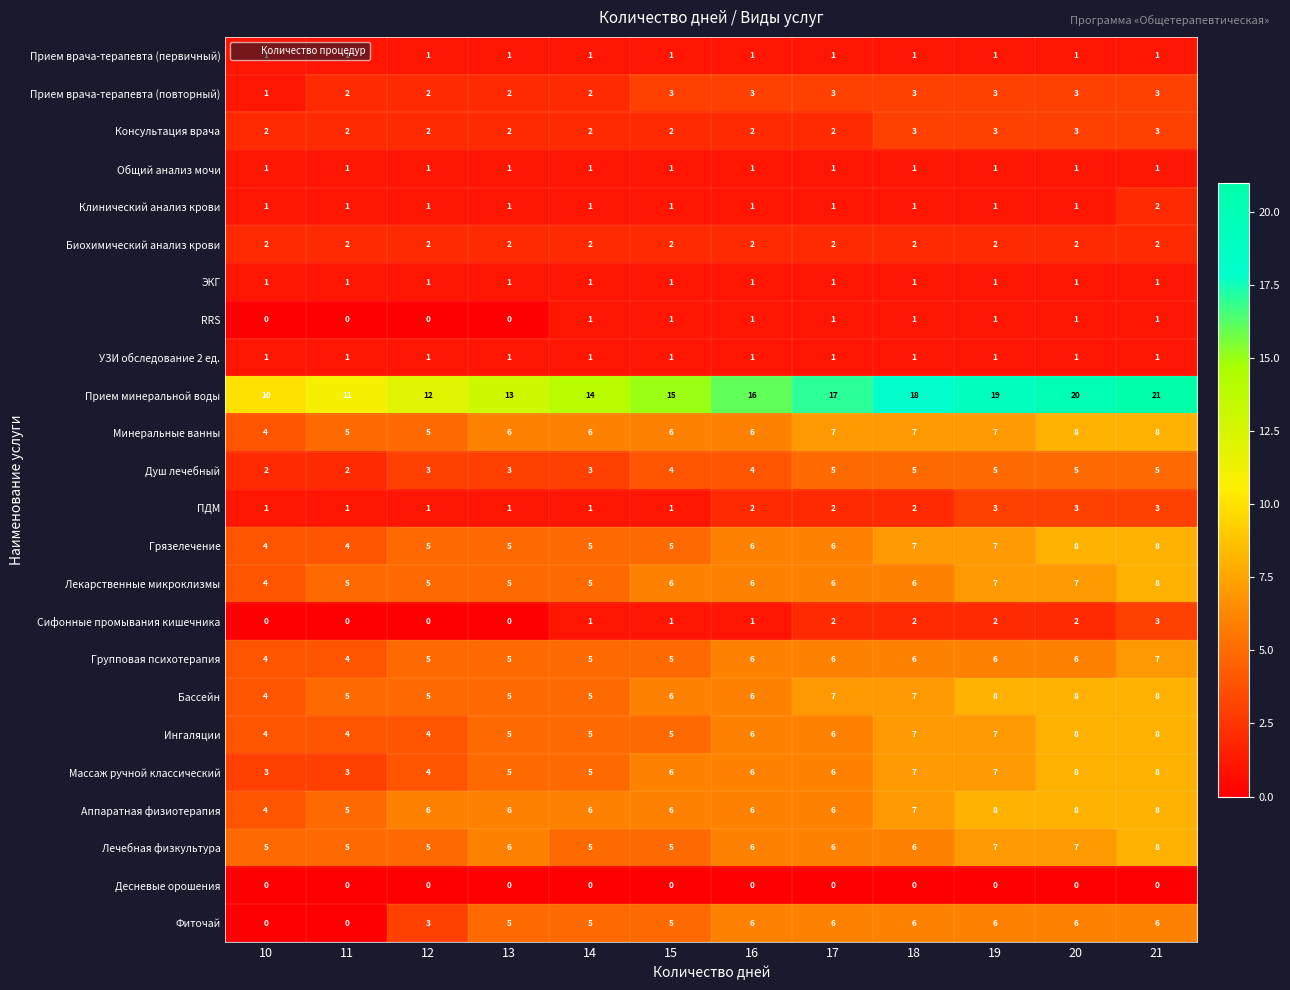

What is the average value of the Минеральные ванны series?

6